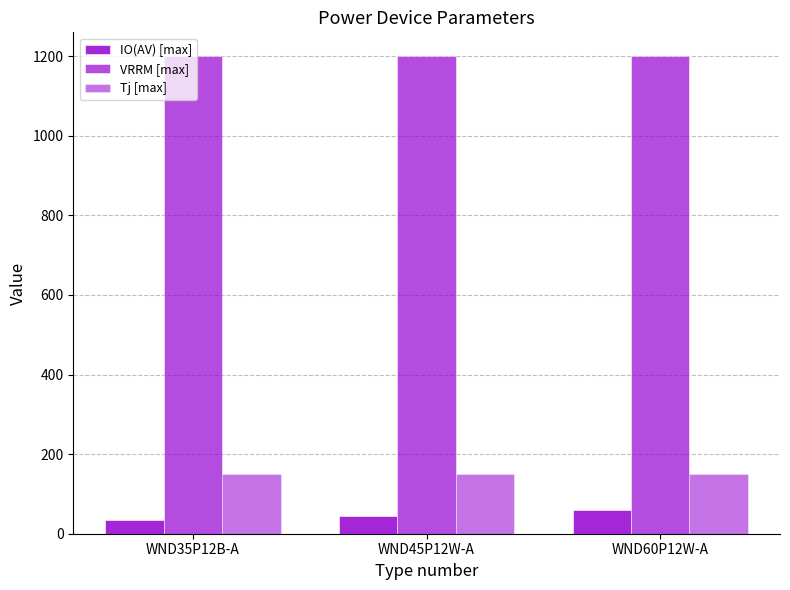

How many bars are there in each group?

3